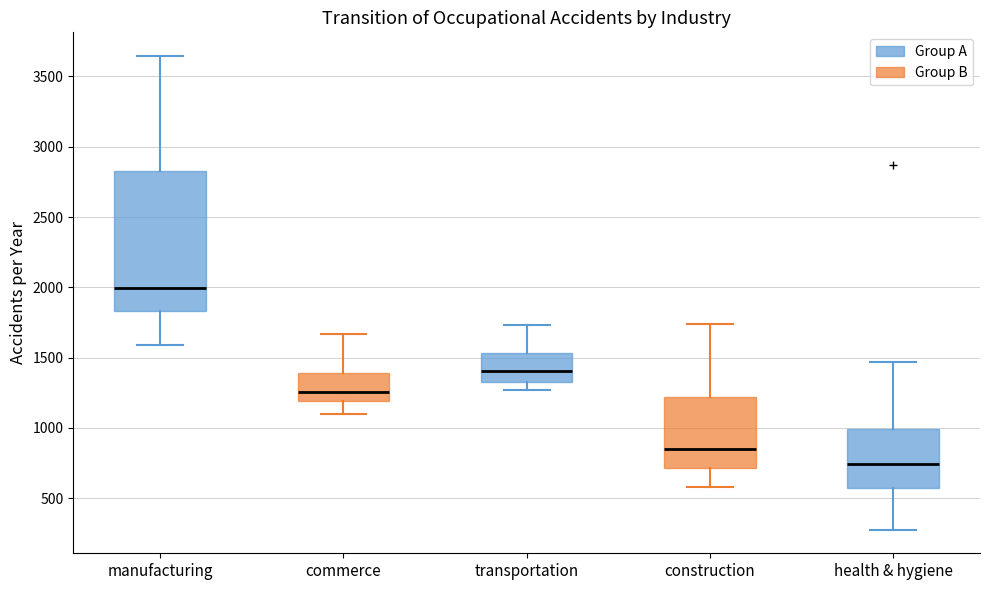

Reading left to right, read every box against the y-axis: the position of its median line, the range the box covers, and the ends of its whiskers. The values are not printed on the chart, so give them approximately, as read against the axis.

manufacturing: median 2000, box 1850 to 2850, whiskers 1600 to 3650
commerce: median 1250, box 1200 to 1400, whiskers 1100 to 1650
transportation: median 1400, box 1350 to 1550, whiskers 1250 to 1750
construction: median 850, box 700 to 1200, whiskers 600 to 1750
health & hygiene: median 750, box 550 to 1000, whiskers 300 to 1450